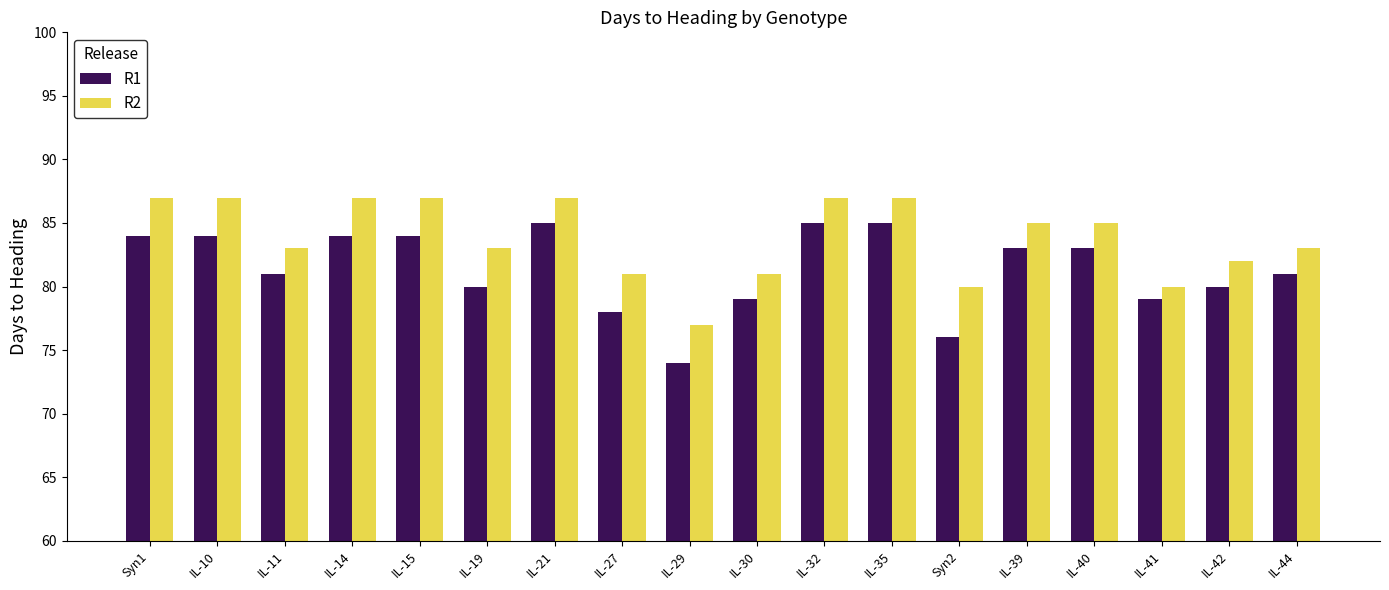

Which category has the lowest value across all series?

IL-29